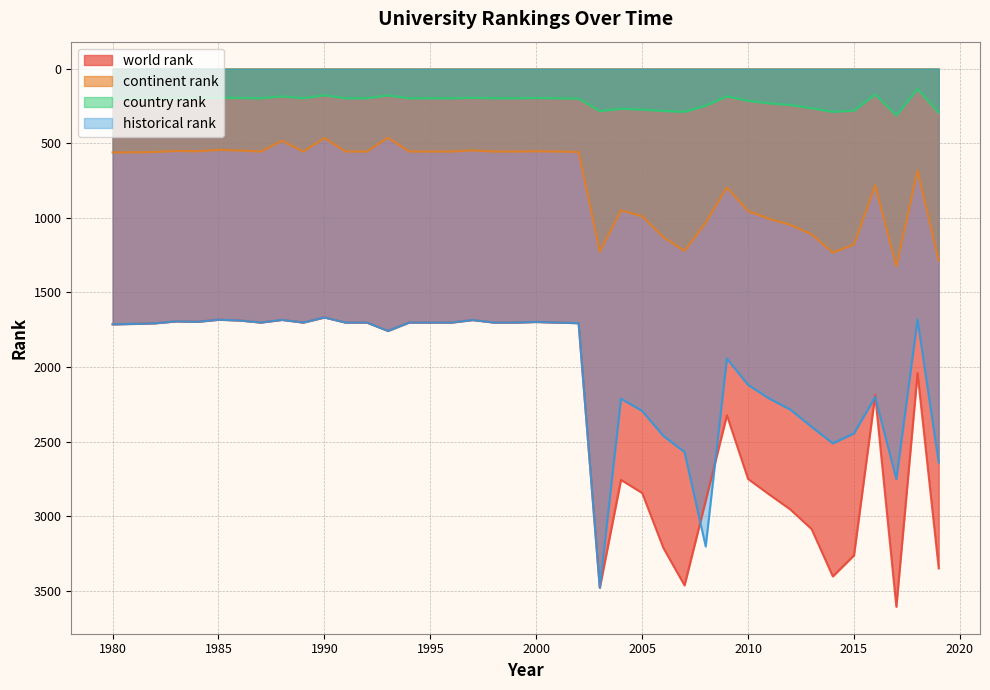

True or false: continent rank and world rank intersect in this chart.

False